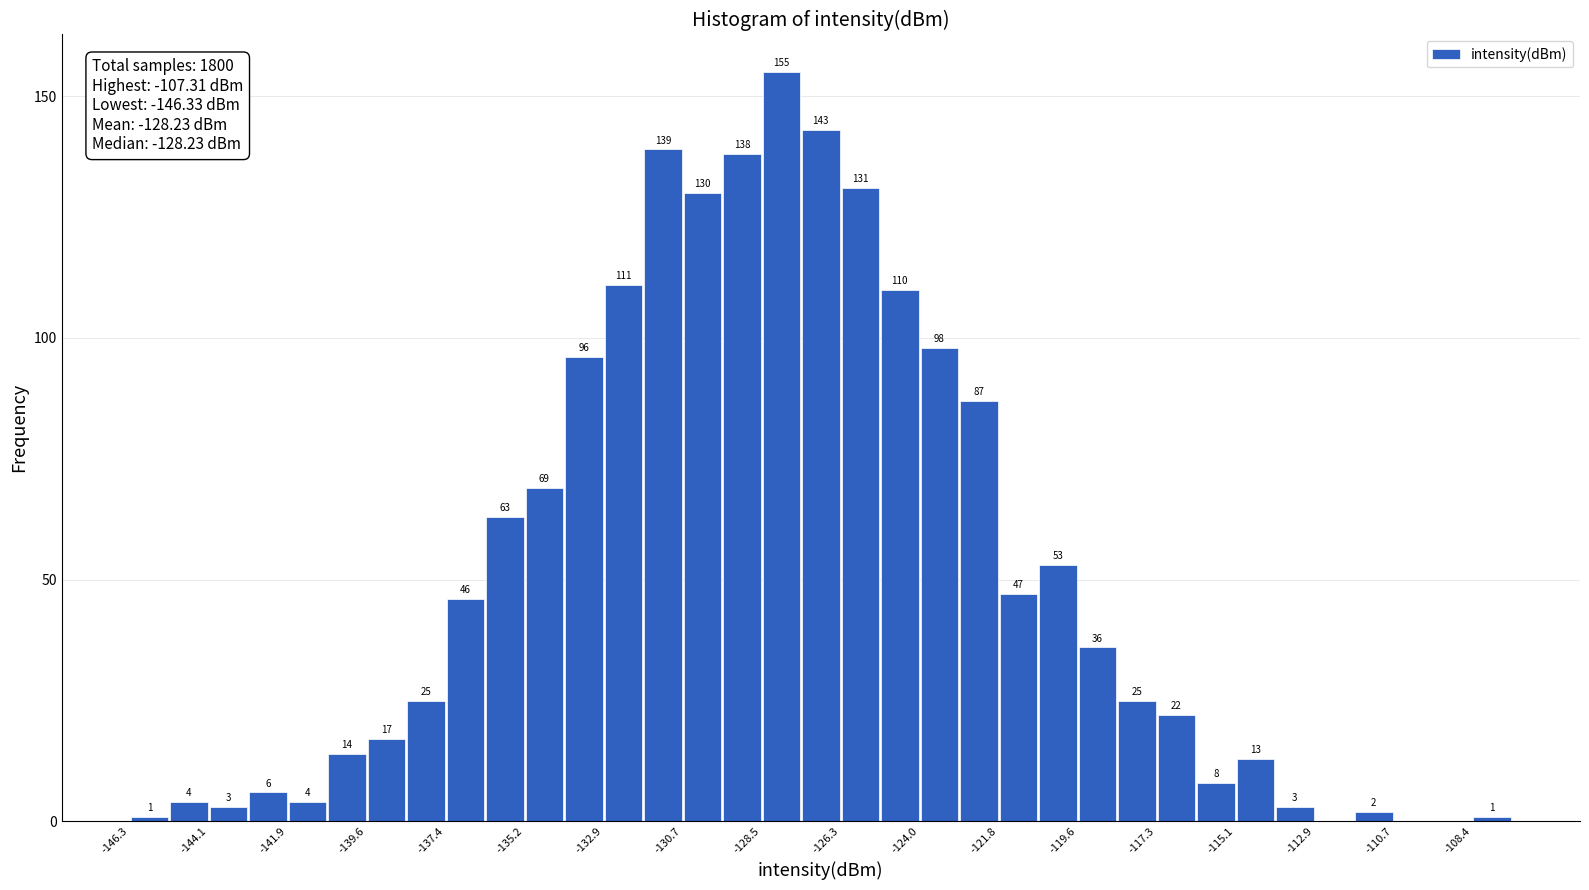

Around what value on the x-axis is the tallest bar? Give the approximate position of its centre, as read against the axis.

-128.0